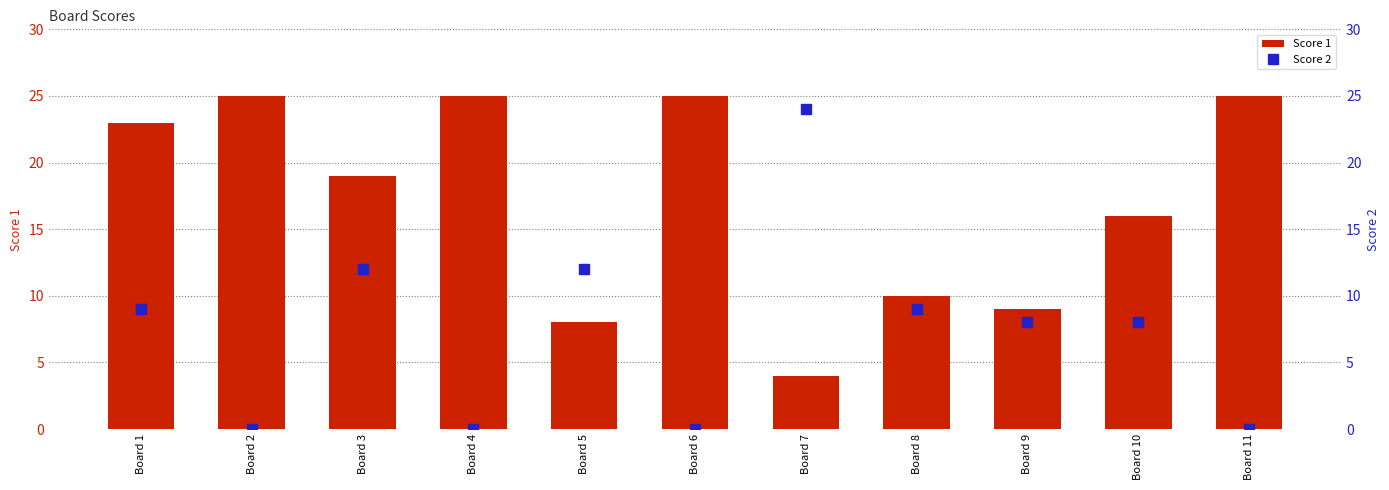

What is the difference between the highest and lowest values at Board 2?

25